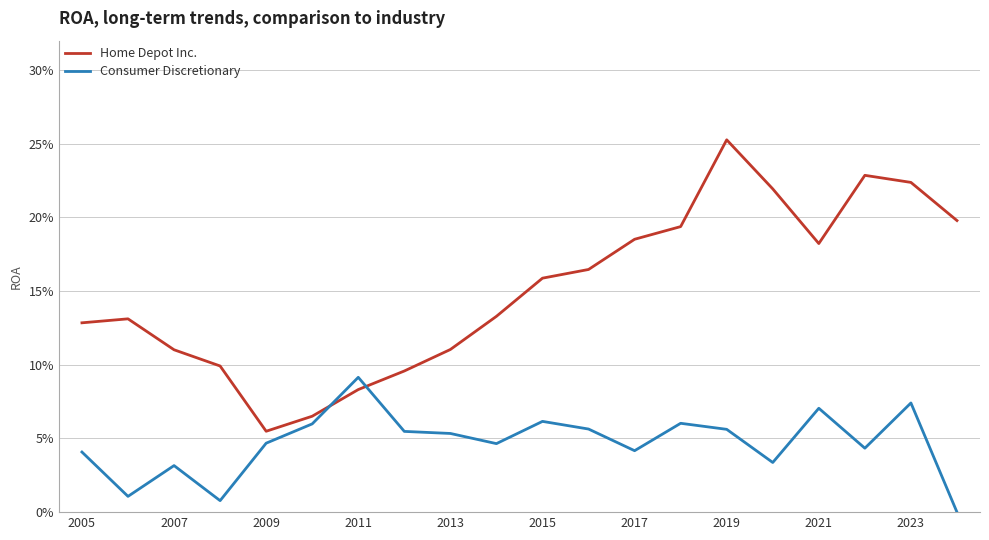

List the series in order of their peak value, highest first.

Home Depot Inc., Consumer Discretionary